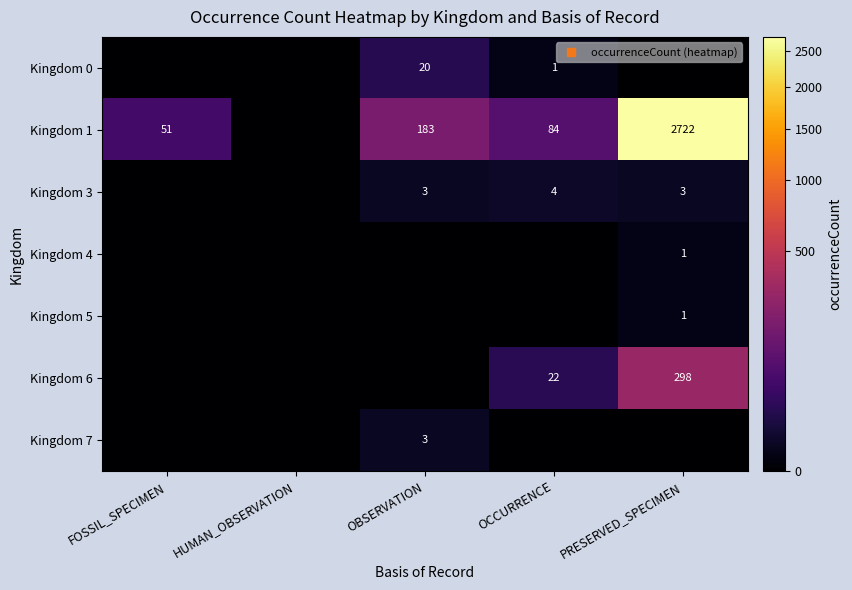

True or false: Kingdom 0 has a value of 0 at FOSSIL_SPECIMEN.

True